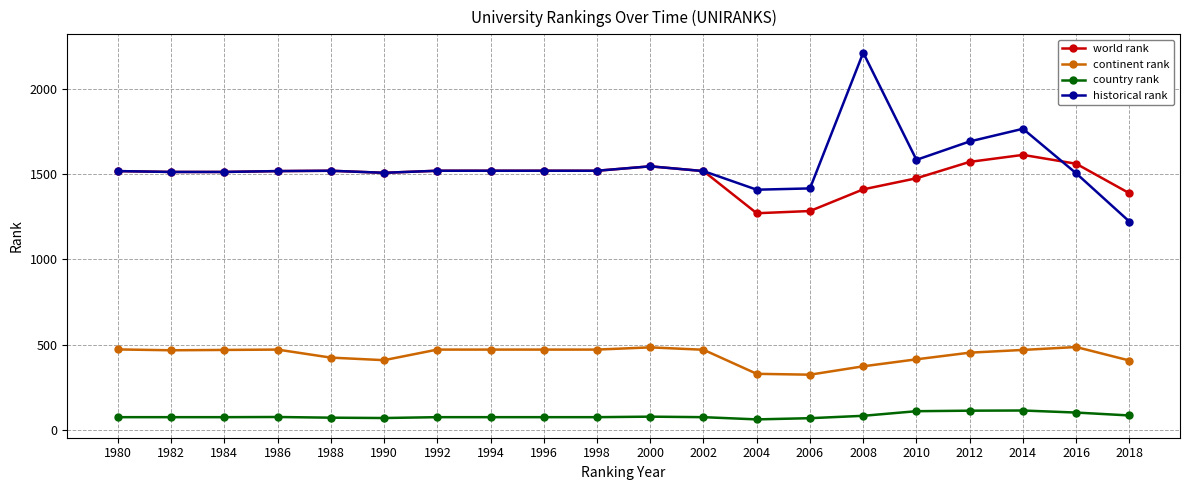

Is it true that country rank equals 114.0 at 2012?

True